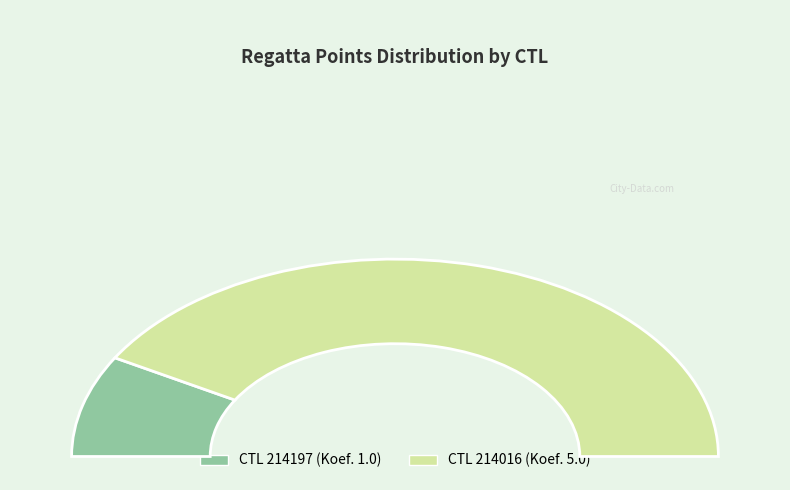

Is there any slice that represents more than half of the pie?

Yes